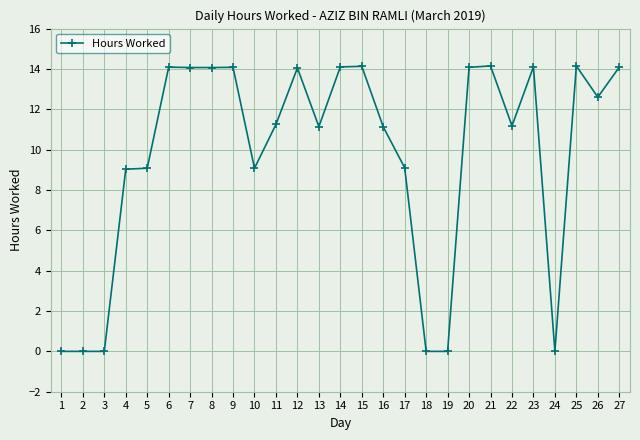

Is it true that the value at 20 is 5.0?

False